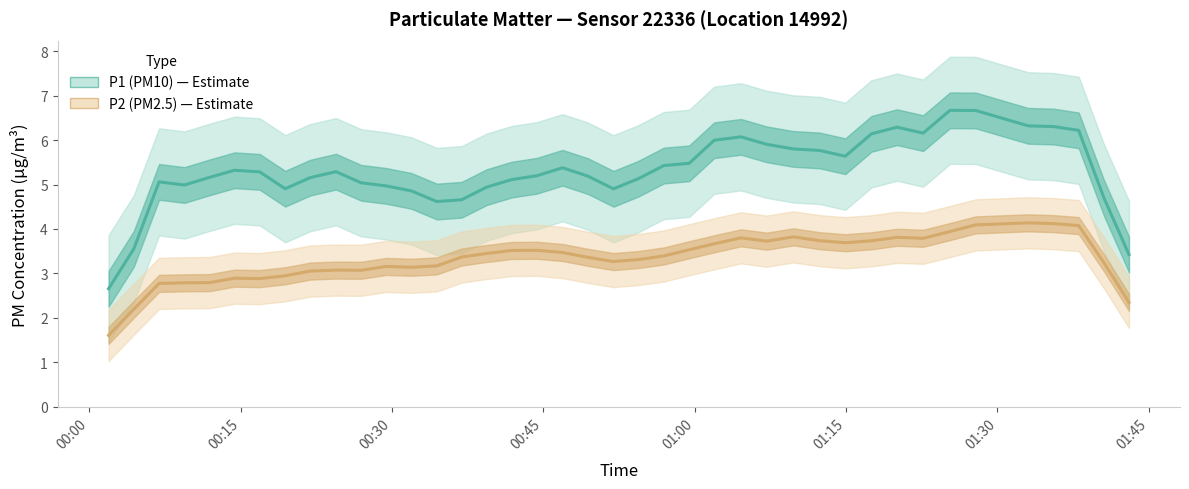

True or false: P1 (PM10) has a value of 3.6 at 17.

False